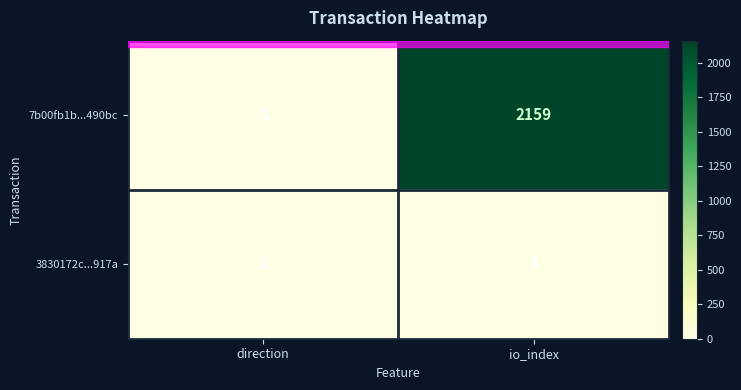

Rank the categories by 3830172c...917a value from highest to lowest.

io_index, direction